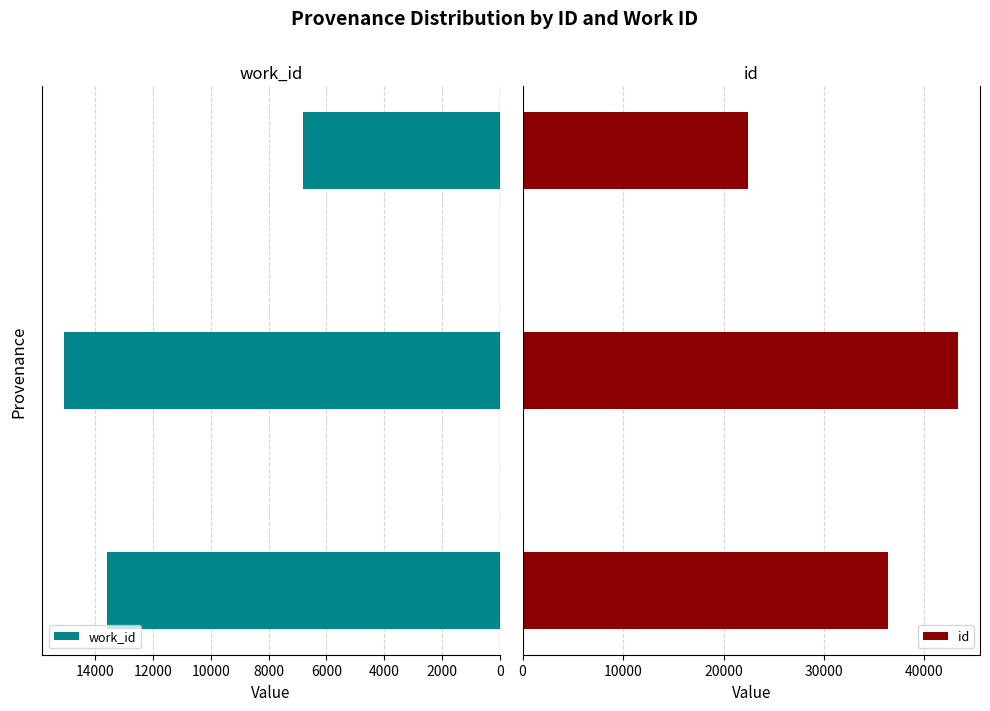

What is the highest value of the id series?

43355